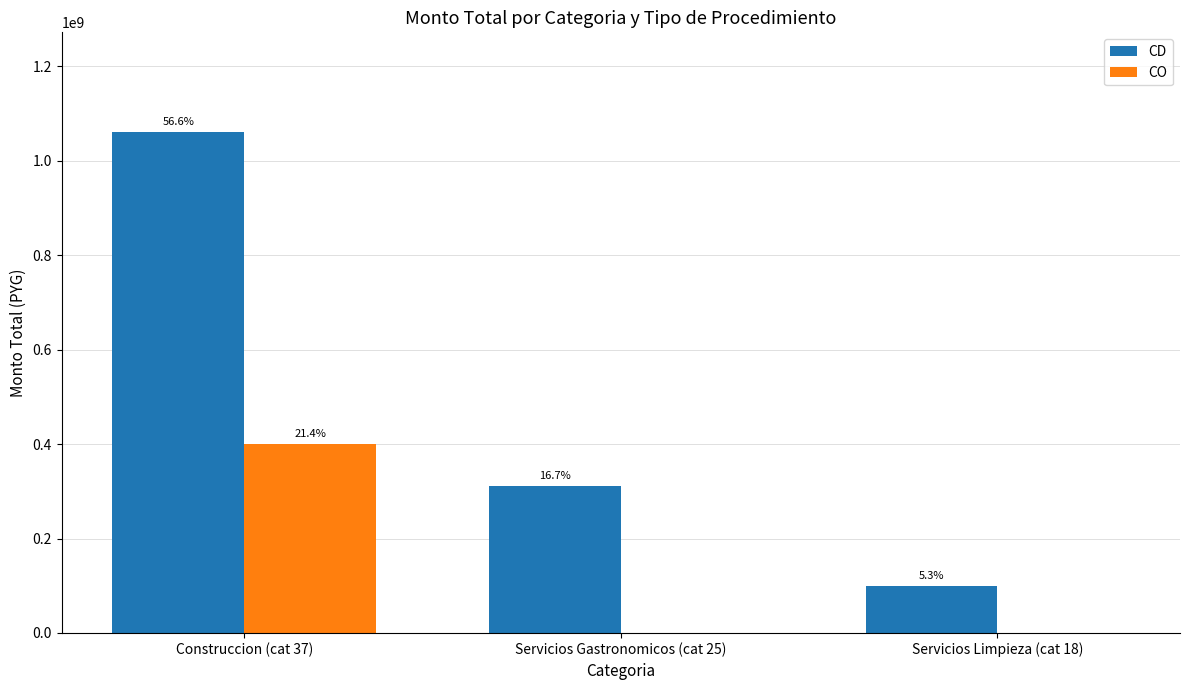

What are all the series names shown in the legend?

CD, CO